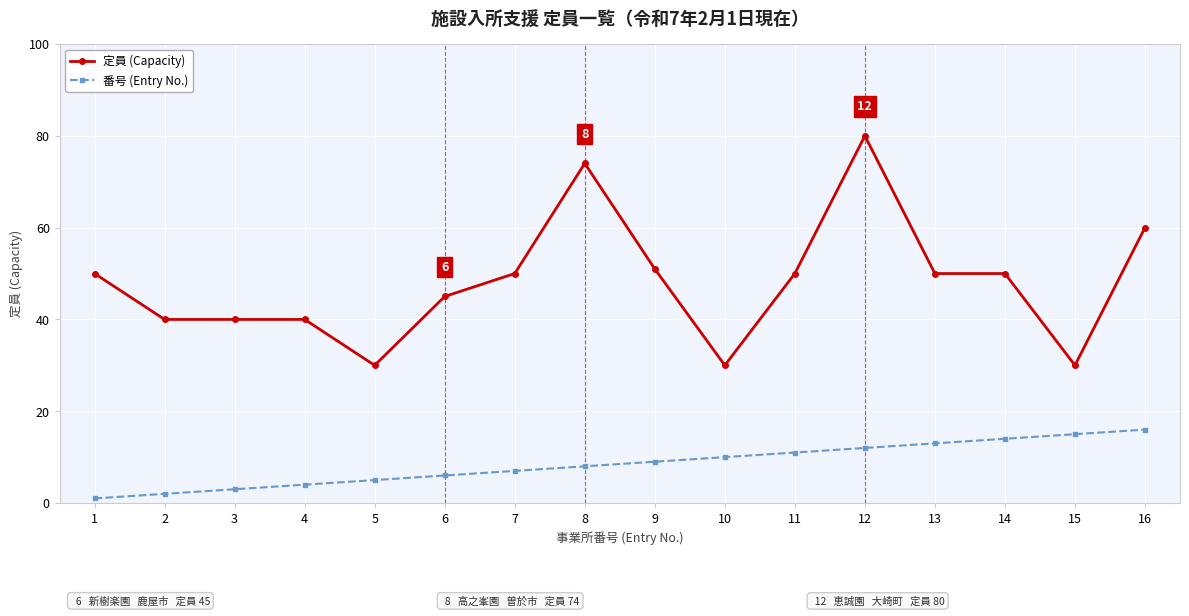

What are all the series names shown in the legend?

定員 (Capacity), 番号 (Entry No.)